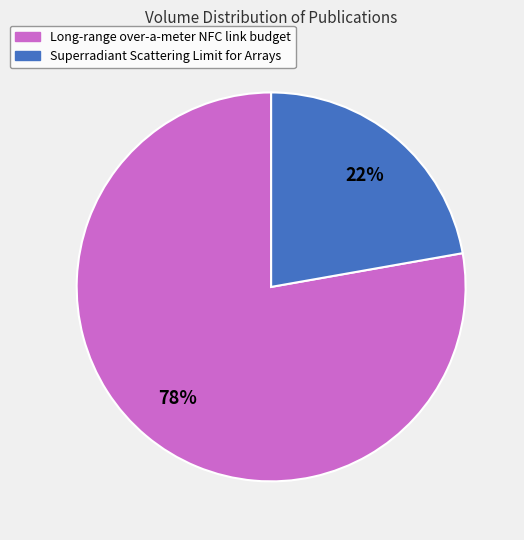

Count the number of slices in the pie.

2